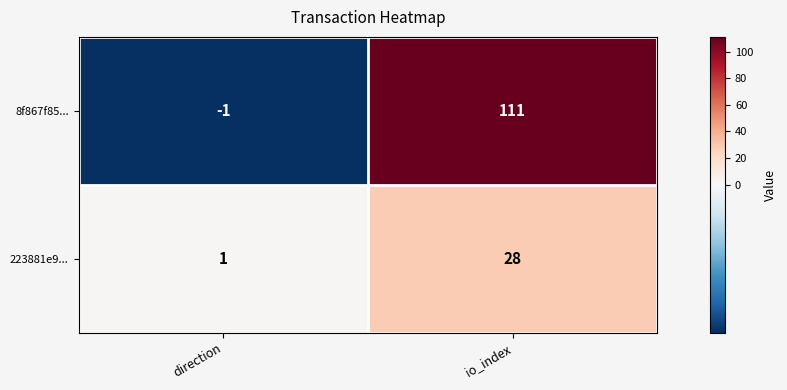

What is the total value across all series at io_index?

139